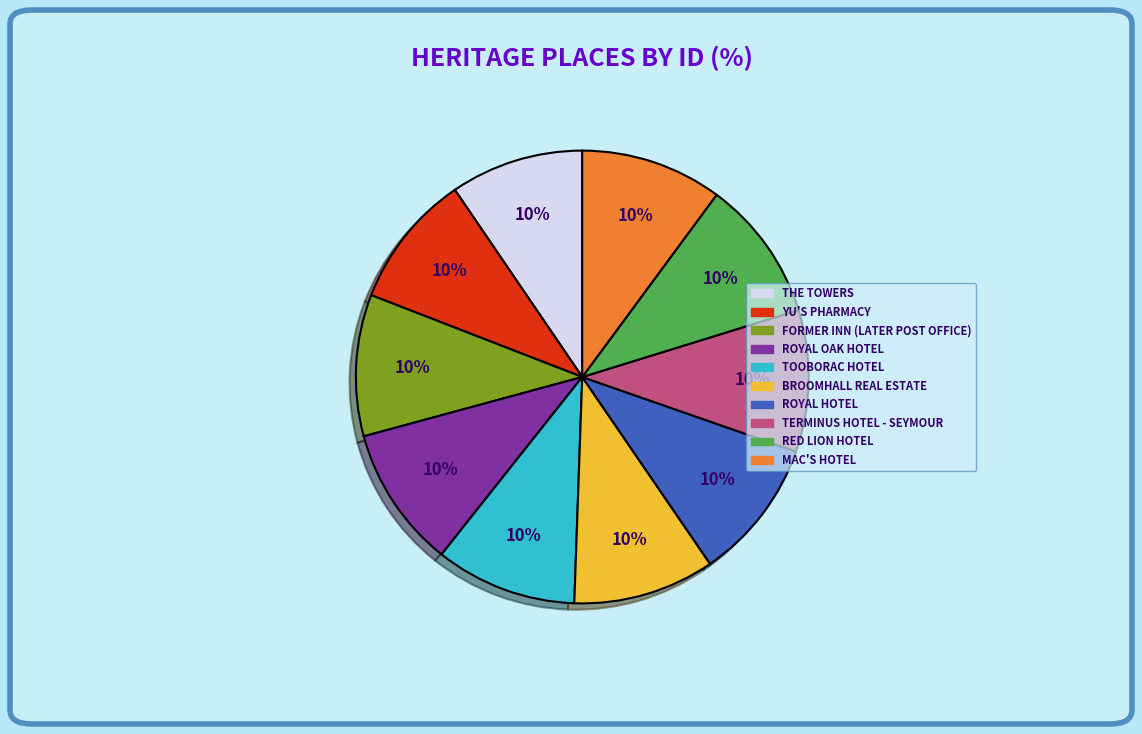

To the nearest percent, what is the average slice percentage?

10%